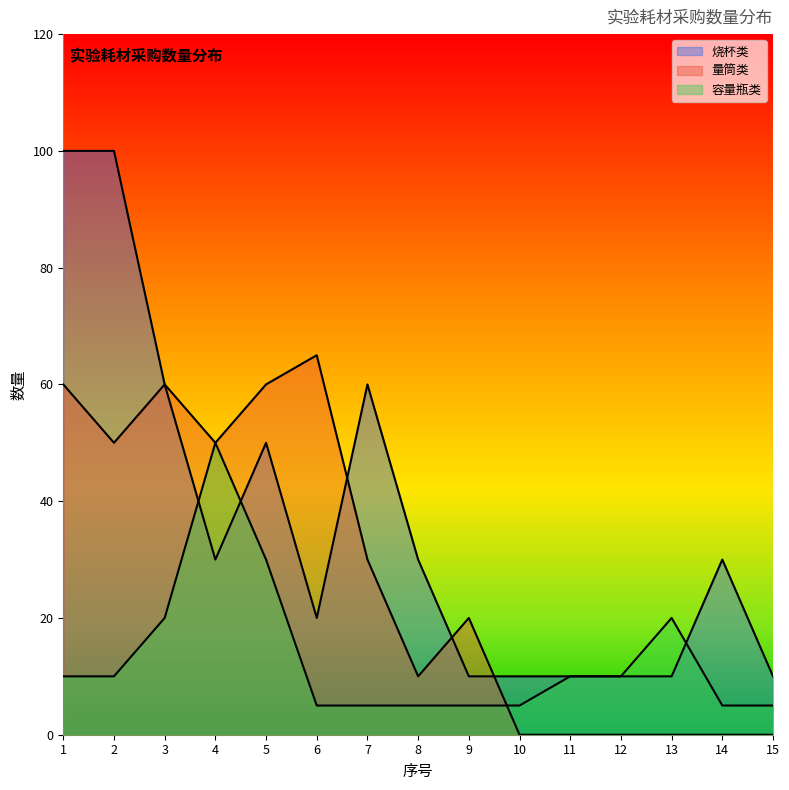

True or false: 烧杯类 has a value of 30 at 14.

True